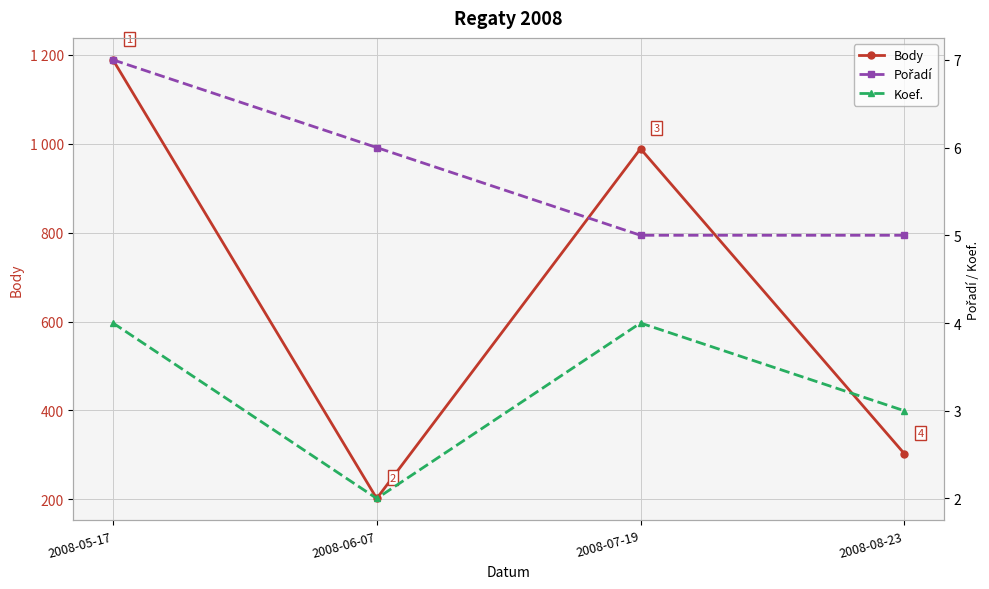

What is the label of the 1st point from the right?

2008-08-23